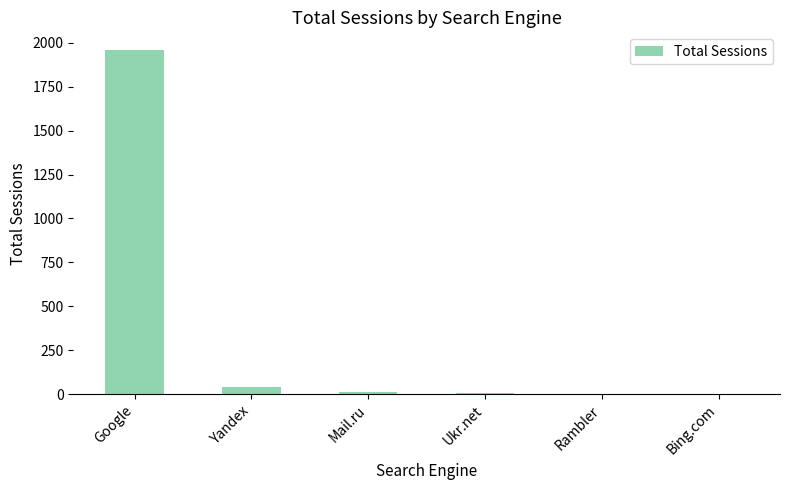

What value does the data have at Rambler?

3